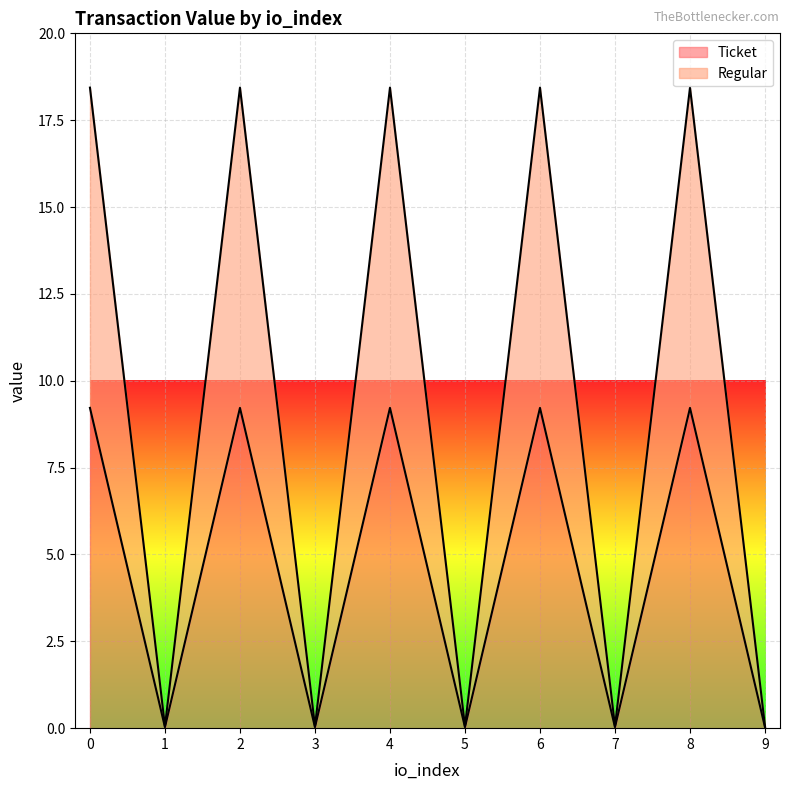

True or false: Regular and Ticket cross at least once.

False